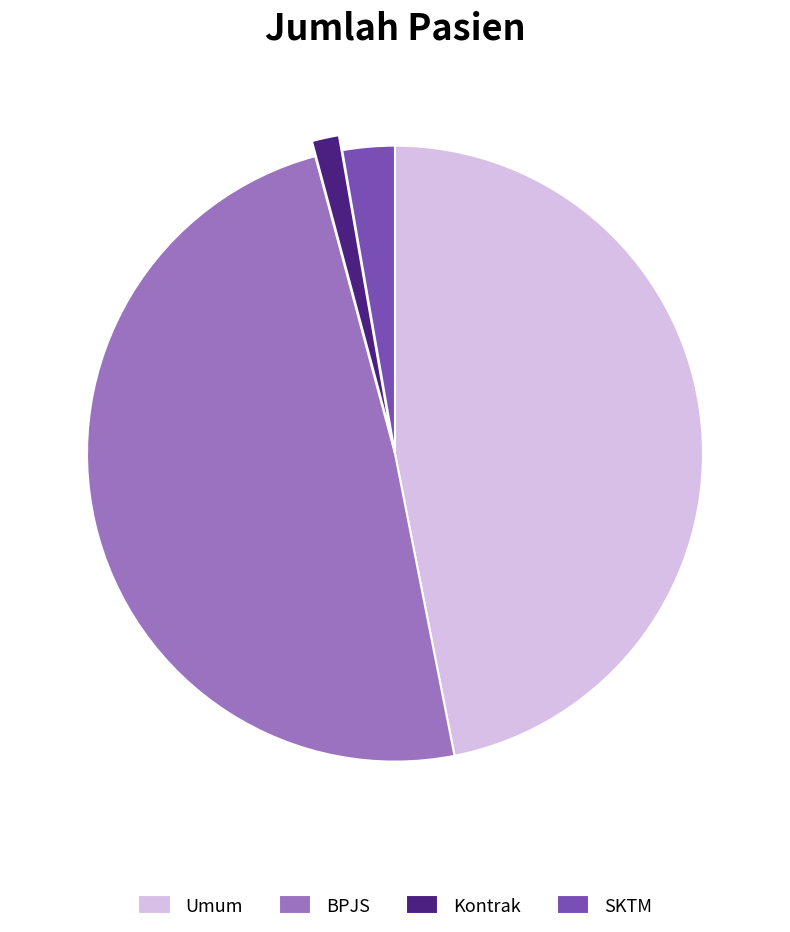

Rank the categories by value from lowest to highest.

Kontrak, SKTM, Umum, BPJS